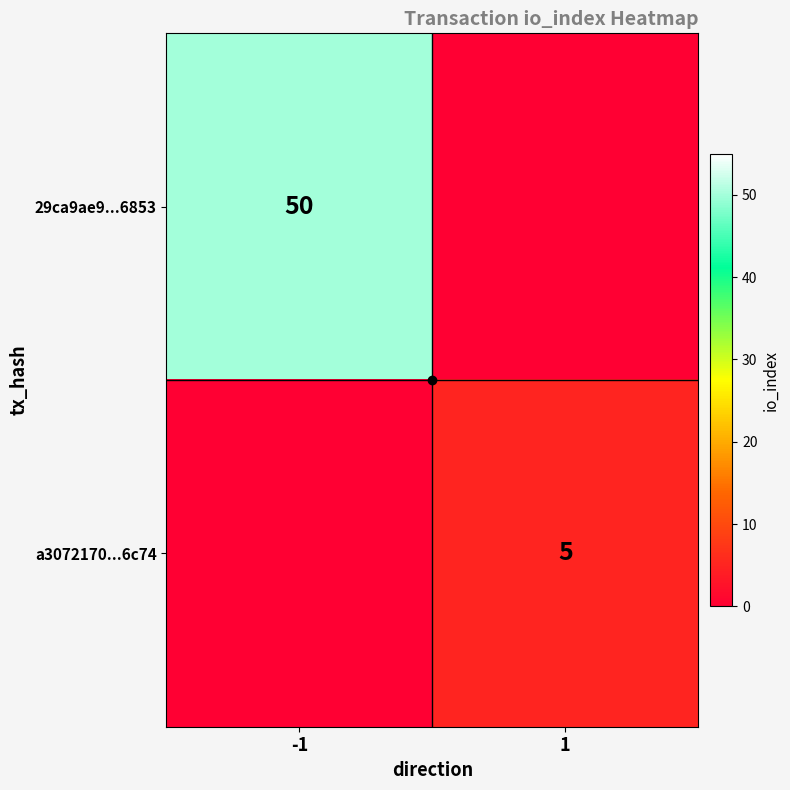

Rank the series at direction from highest to lowest value.

a307217024c1a8ee7298df13bd84b4d852a6c74, 29ca9ae913168eb866b66748b12d57e56b46853